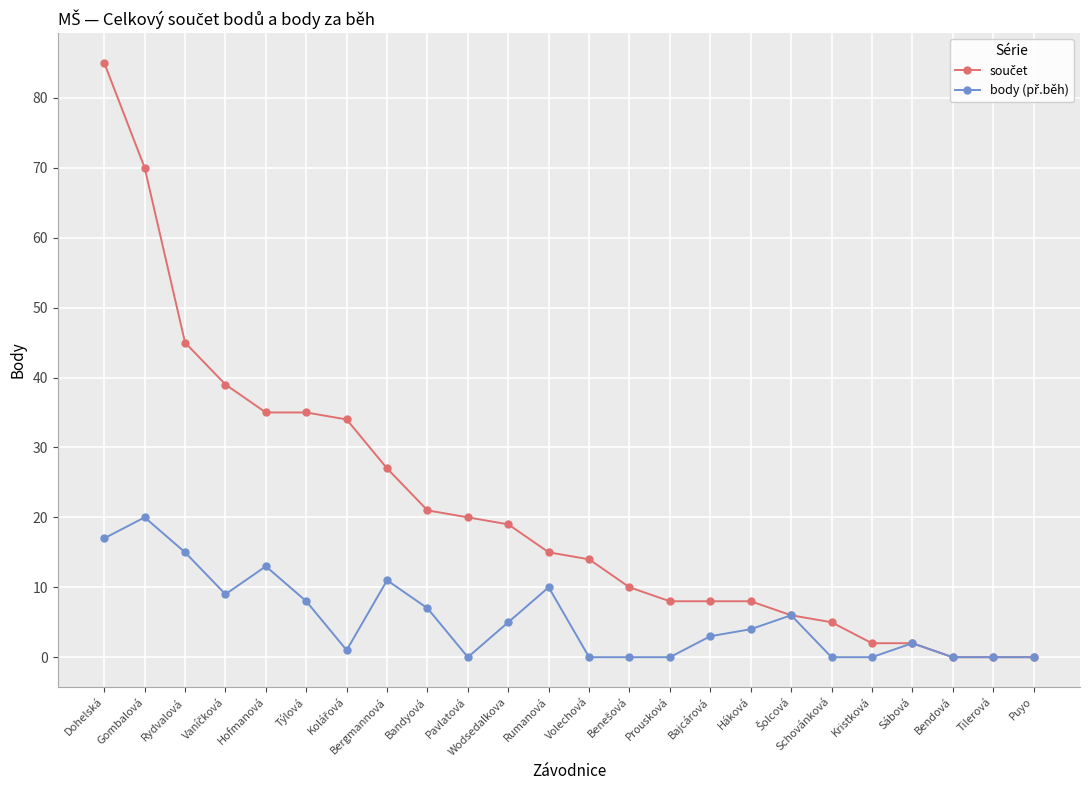

How many data points does each series have?

24